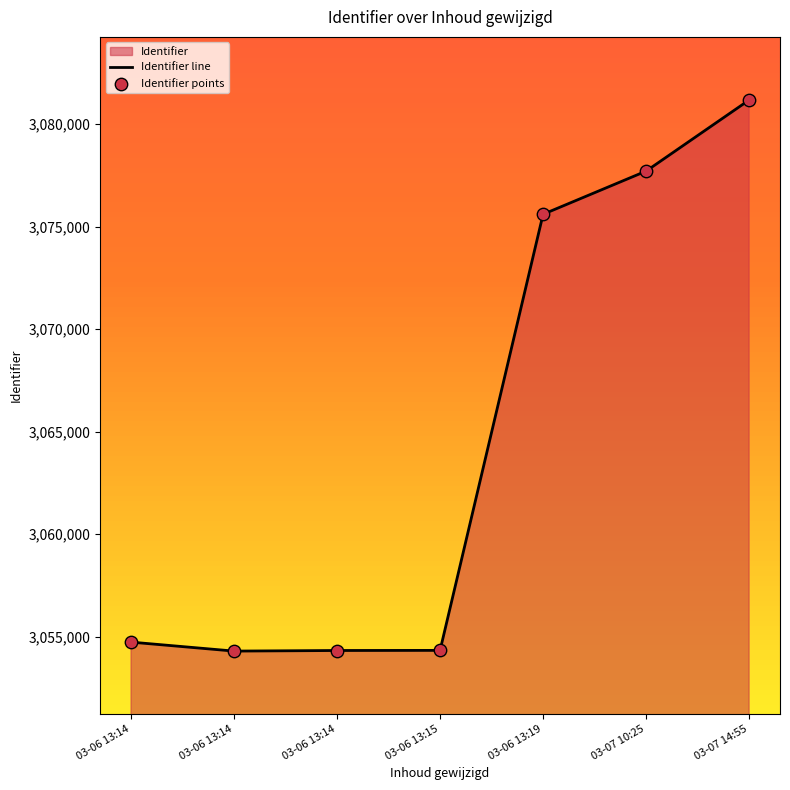

Which series has the largest total across all categories?

Identifier line